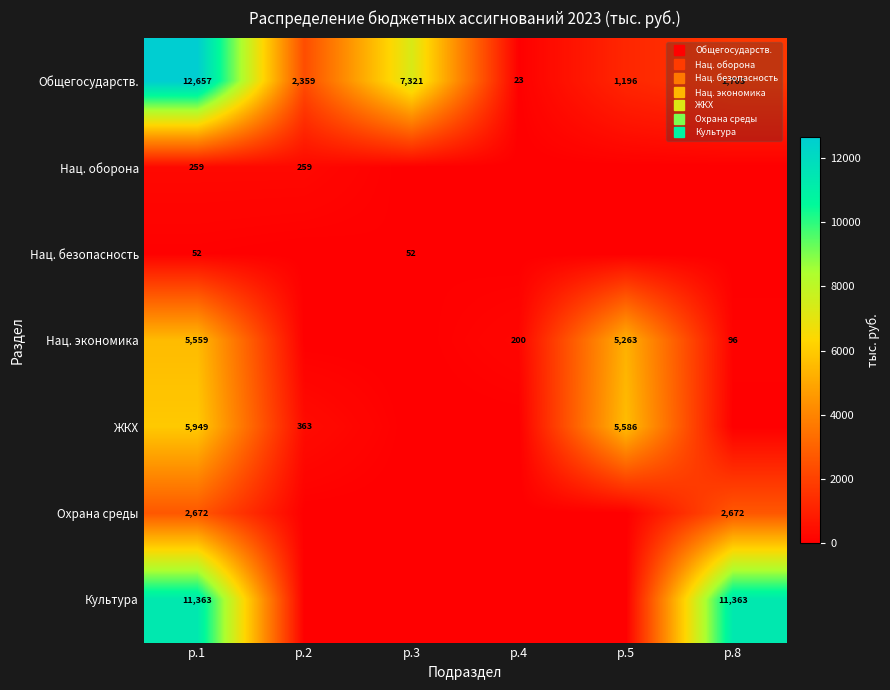

Rank the series at р.1 from lowest to highest value.

Нац. безопасность, Нац. оборона, Охрана среды, Нац. экономика, ЖКХ, Культура, Общегосударств.